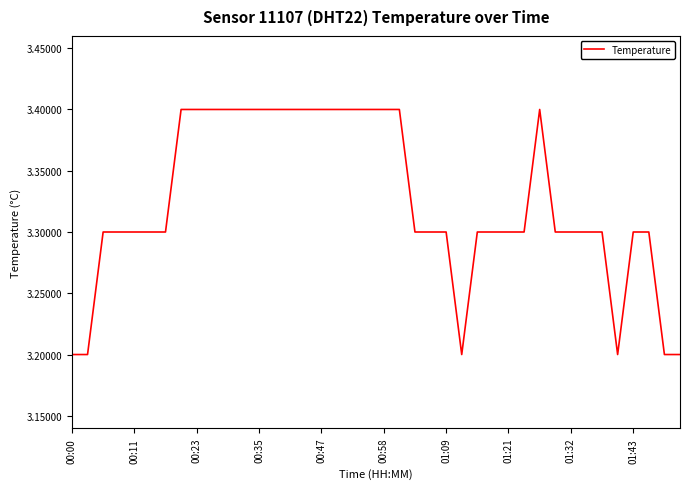

What is the greatest value displayed?

3.4